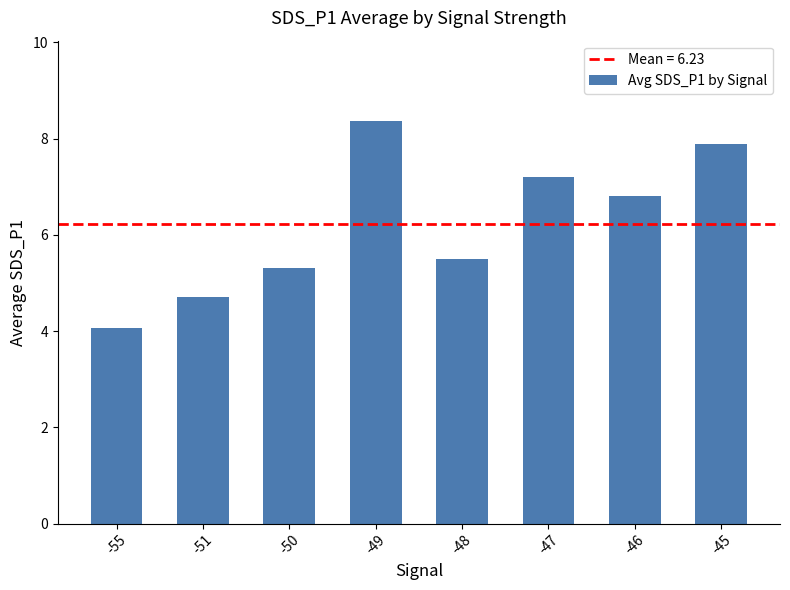

Are the bars horizontal?

No